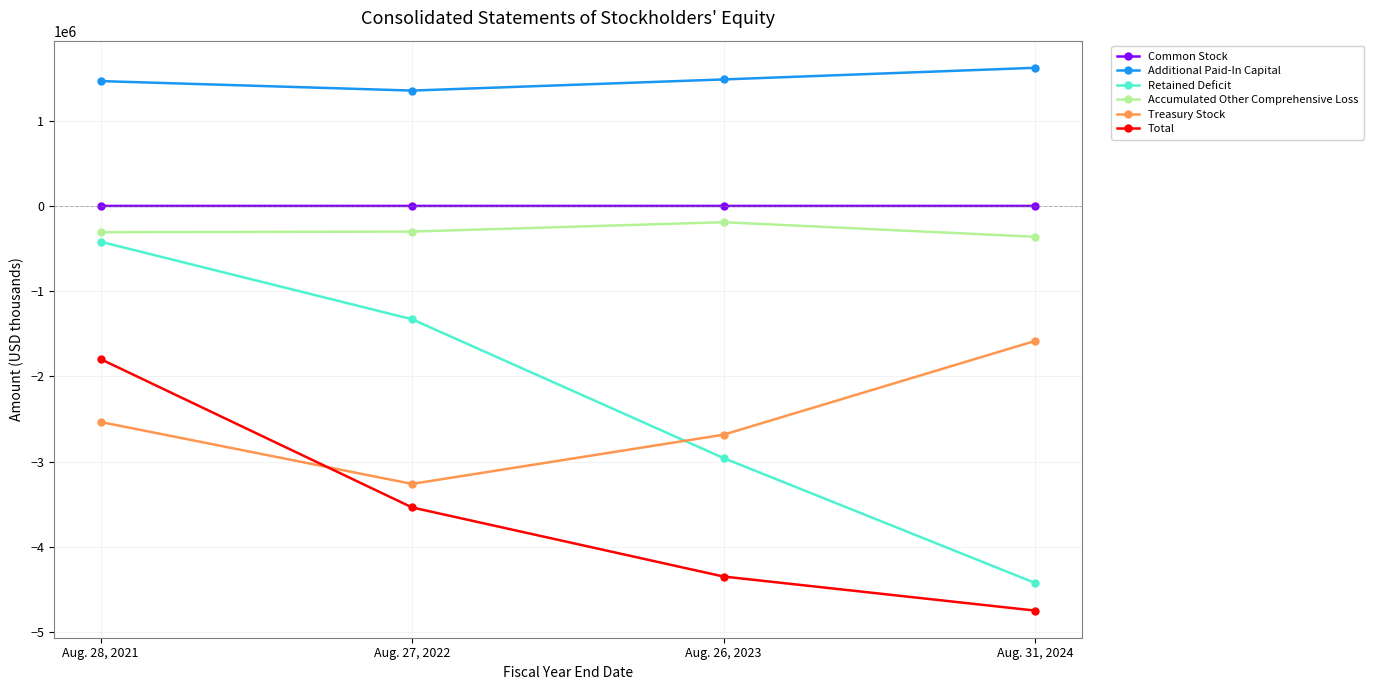

Which series has the largest range (max minus min)?

Retained Deficit